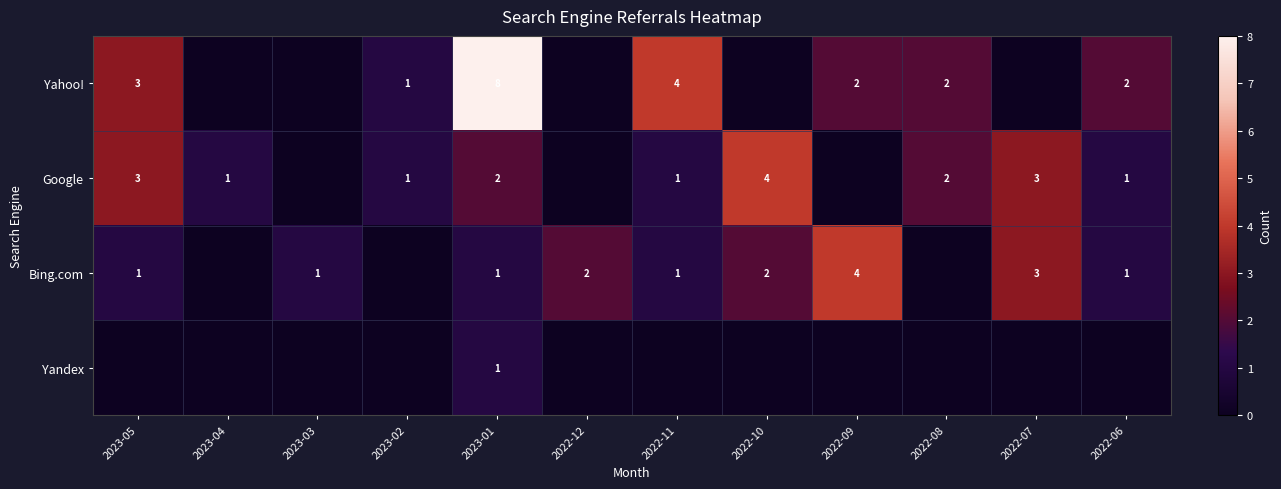

True or false: Google has a value of 4 at 2022-10.

True